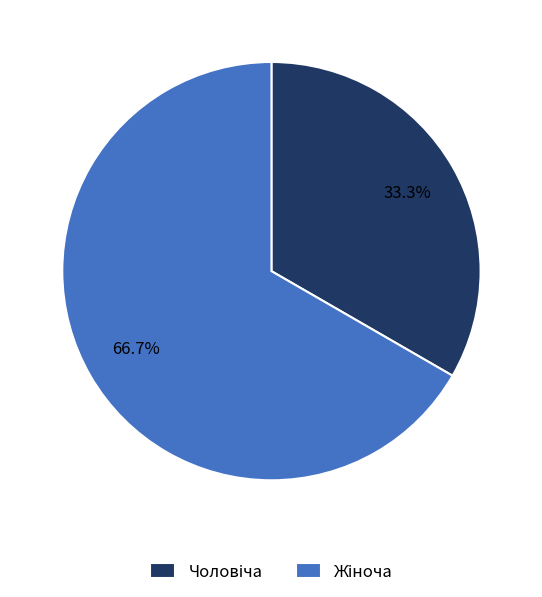

To the nearest percent, what is the average slice percentage?

50%